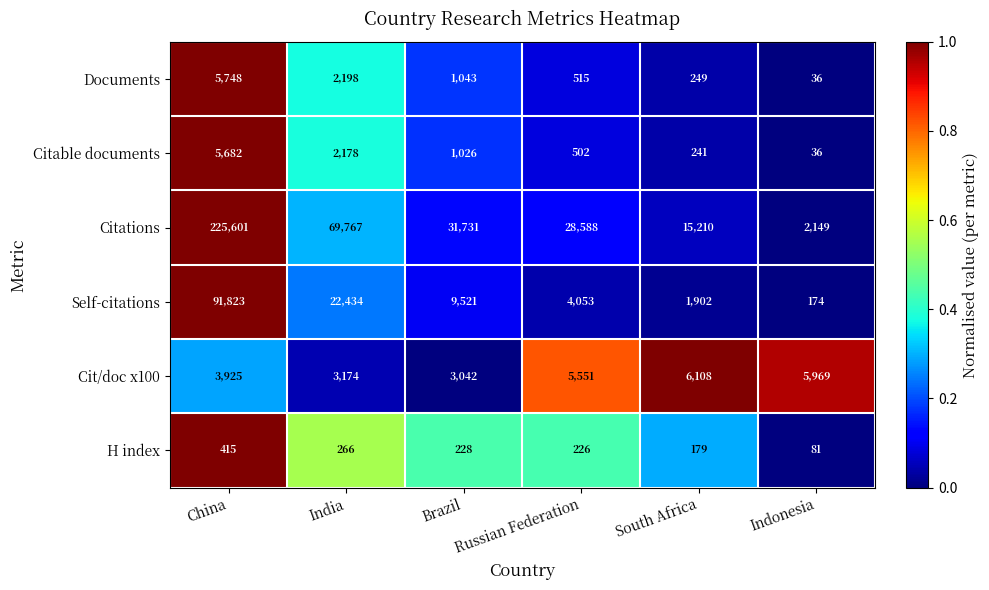

Which series changed the most between Brazil and Indonesia?

Citations